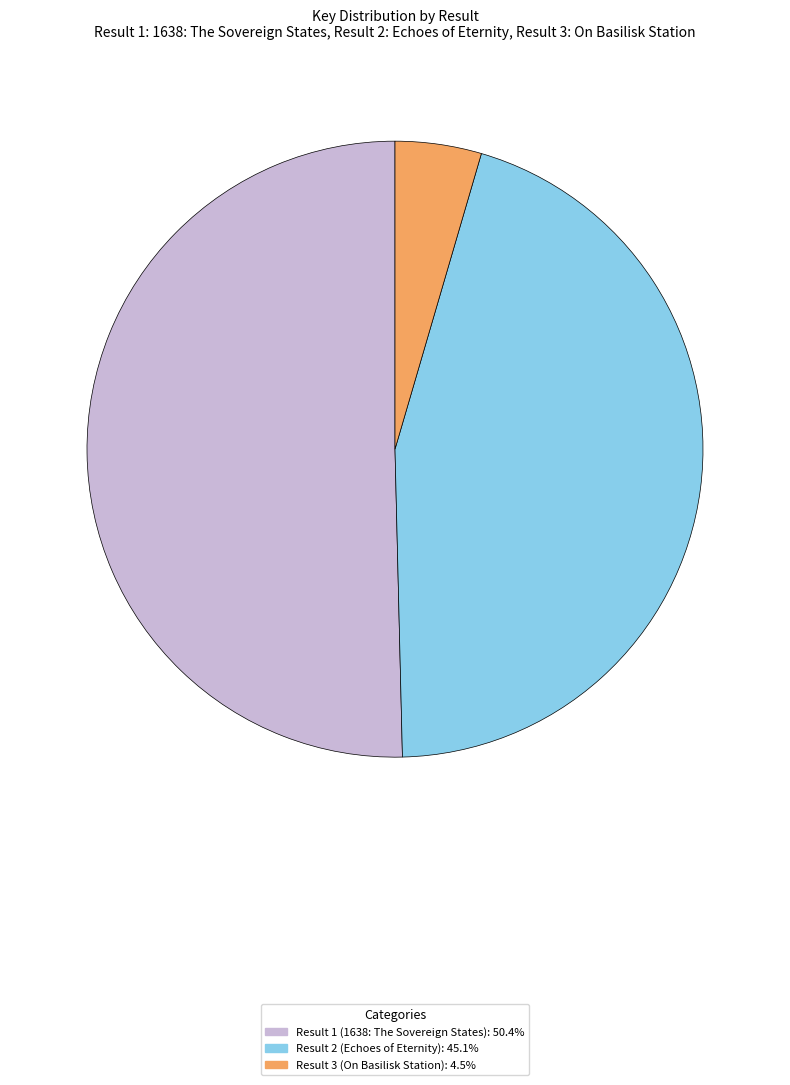

Is there a majority slice in this chart?

Yes